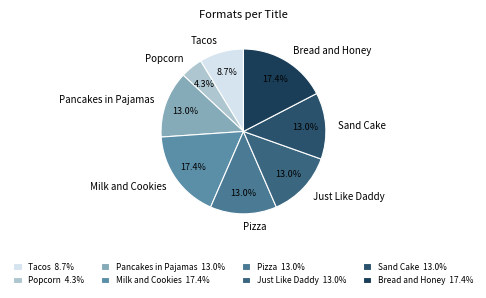

To the nearest percent, what percentage of the pie is Milk and Cookies?

17%